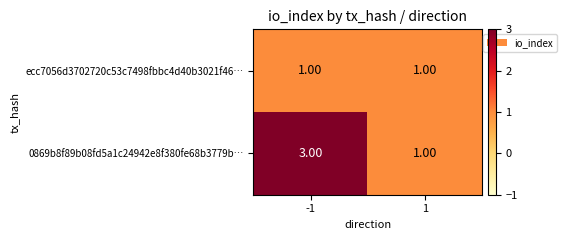

Which series has the largest range (max minus min)?

0869b8f89b08fd5a1c24942e8f380fe68b3779b…